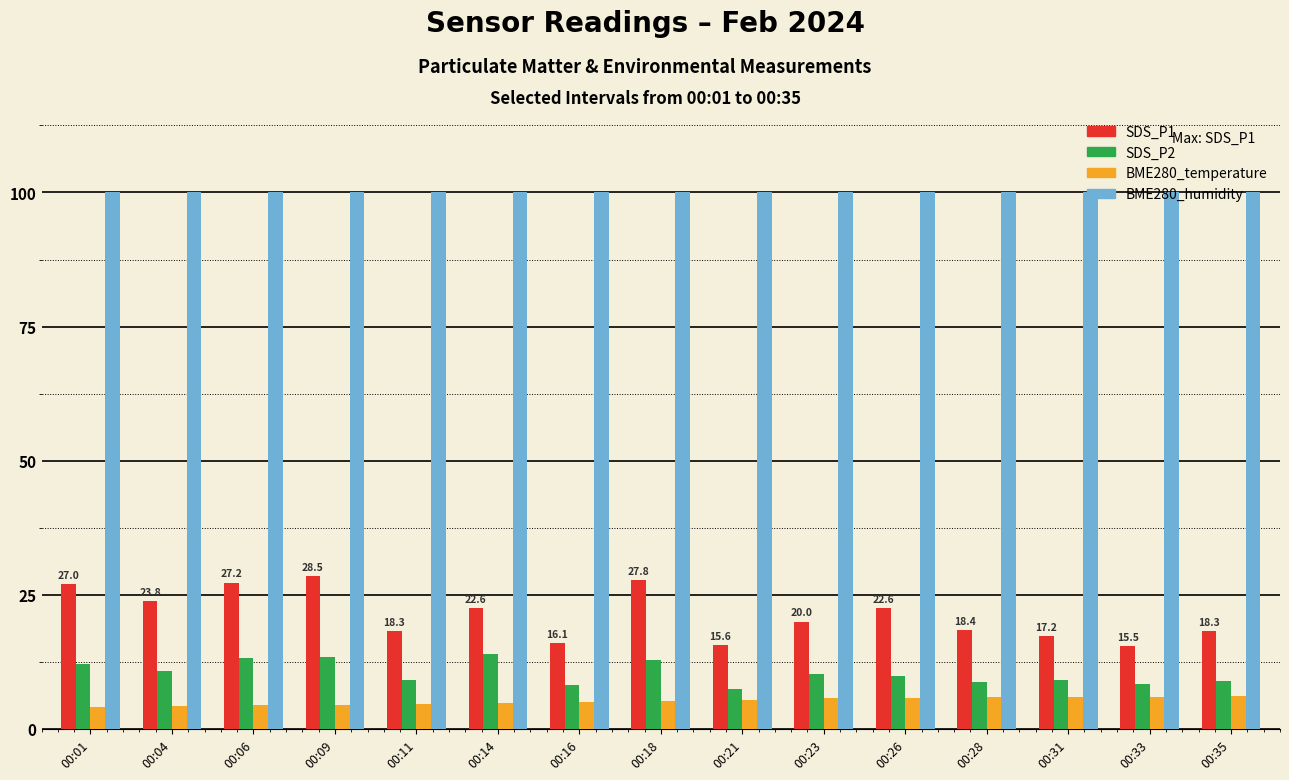

What is the sum of all BME280_humidity values?

1500.0